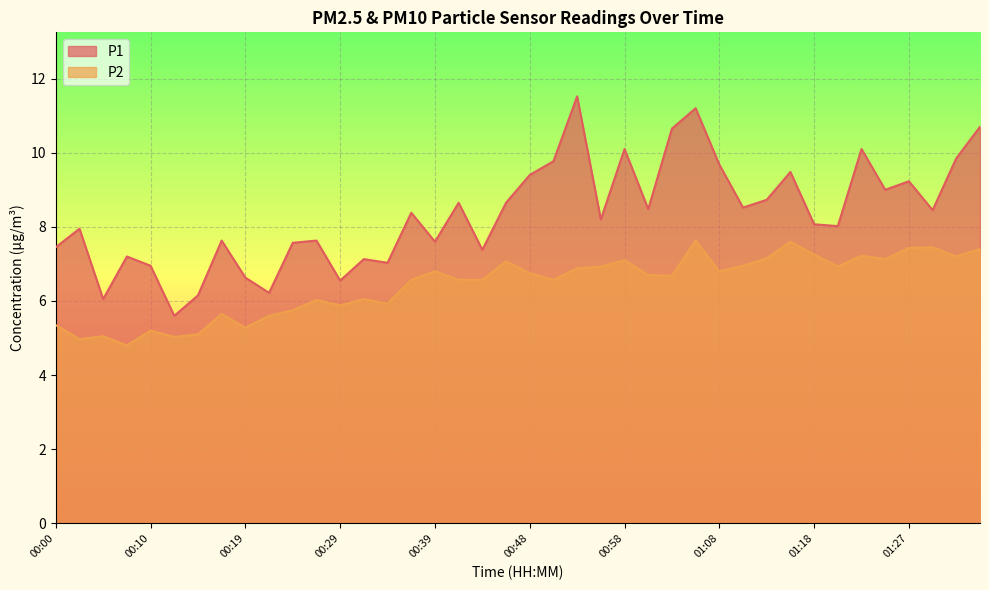

What is the label of the 9th point from the right?

01:15